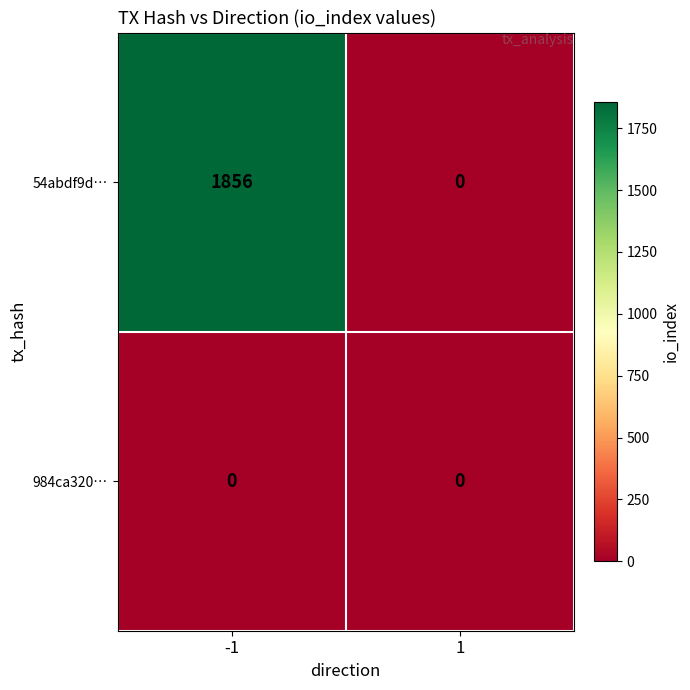

What is the maximum value for 54abdf9d…?

1856